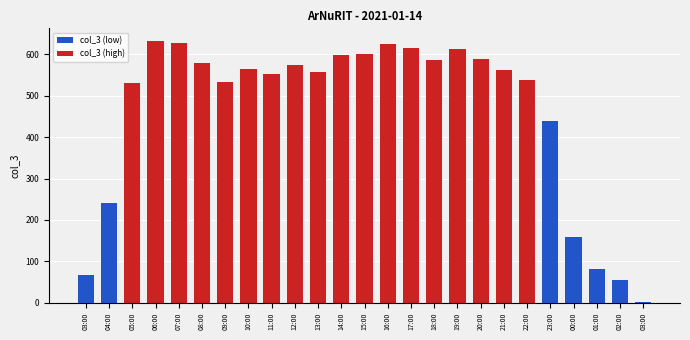

What is the difference between the col_3 (high) values at 19:00 and 14:00?

15